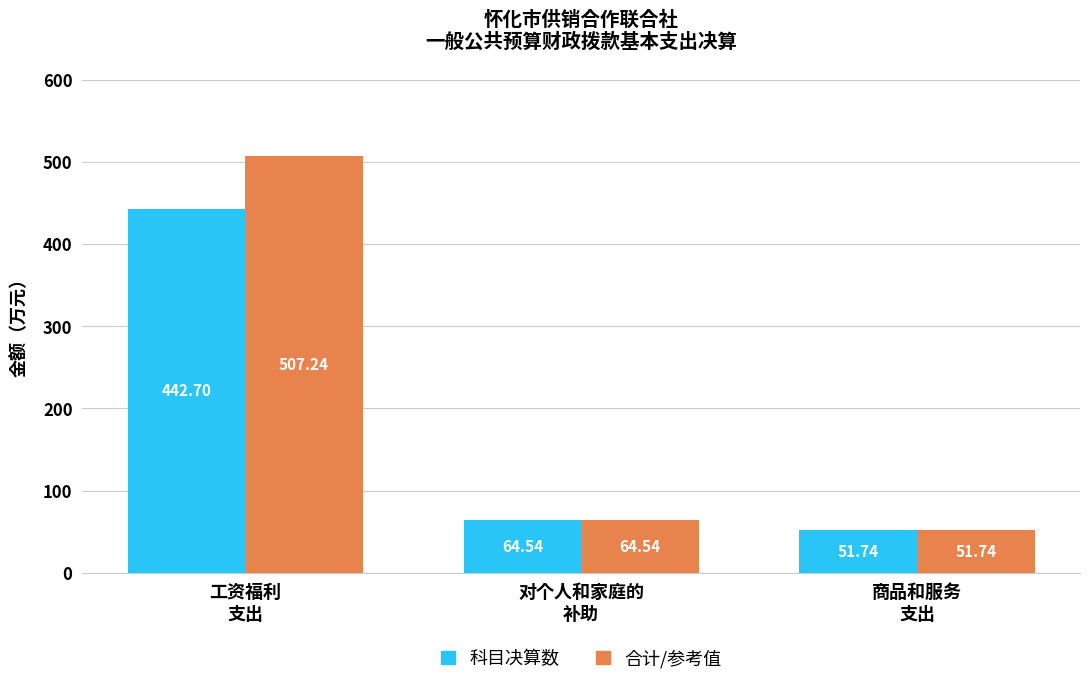

Where is 科目决算数 nearest to the value 247?

对个人和家庭的
补助